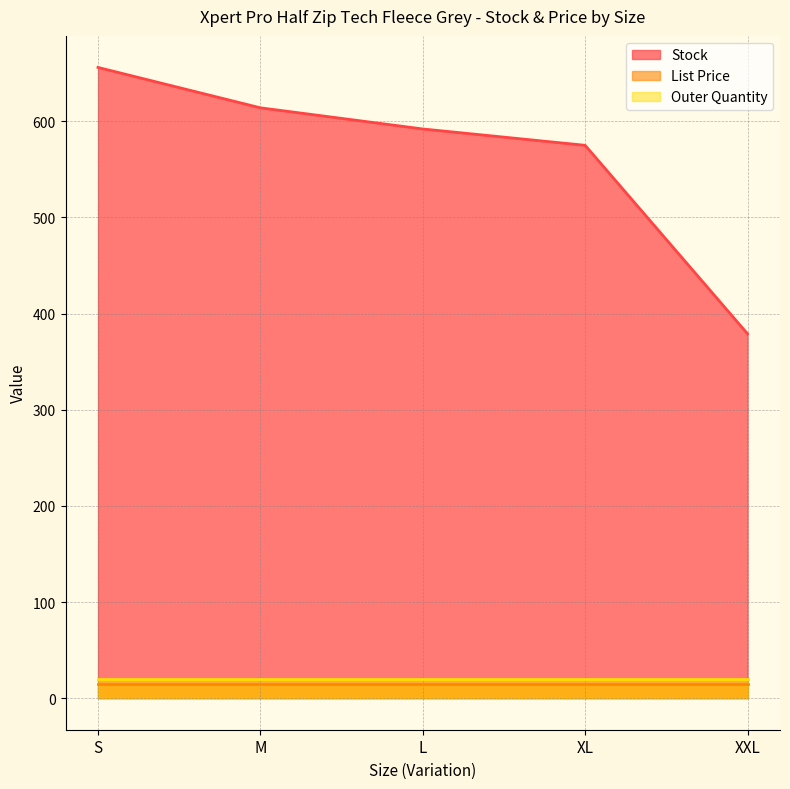

Rank the series by their maximum value, from lowest to highest.

List Price, Outer Quantity, Stock